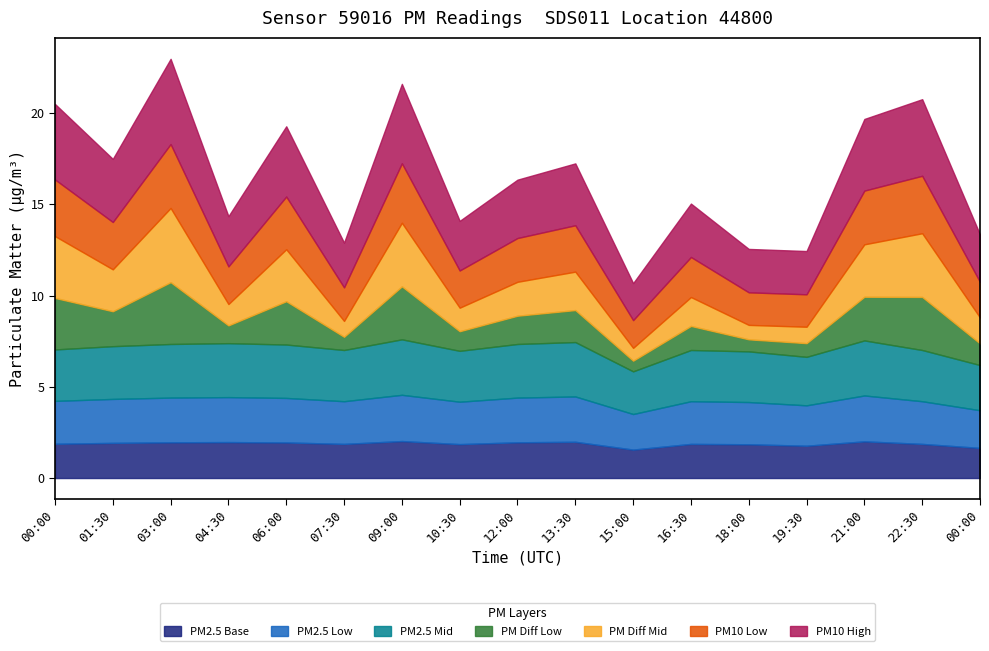

Where is the first local maximum for P2?

04:30